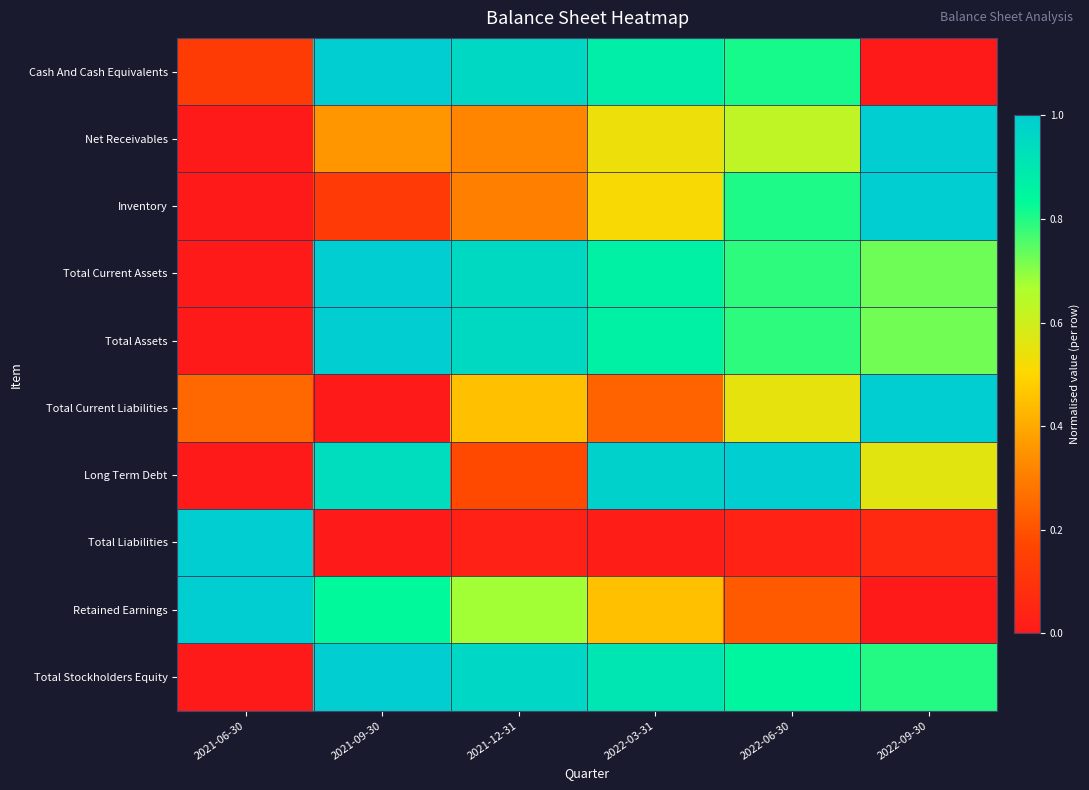

What is the total value across all series at 2021-12-31?

5.8